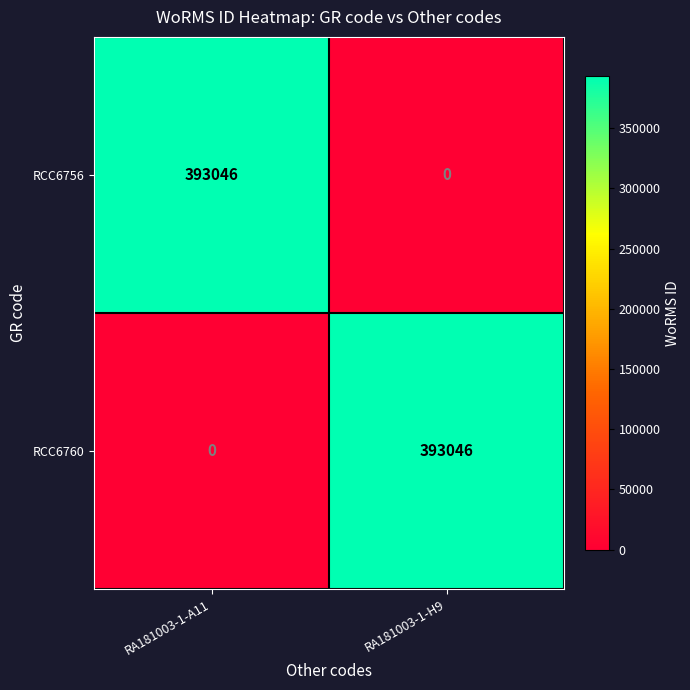

How many values in RCC6760 are above zero?

1